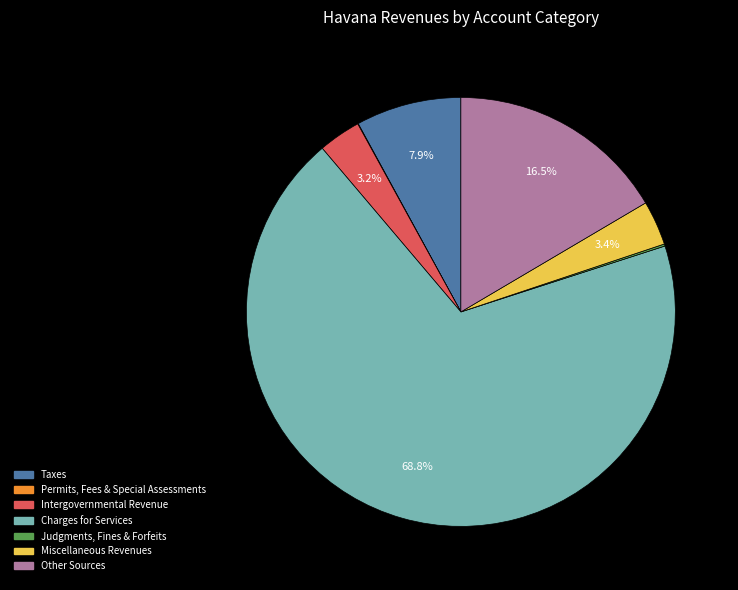

Which slice is the largest?

Charges for Services